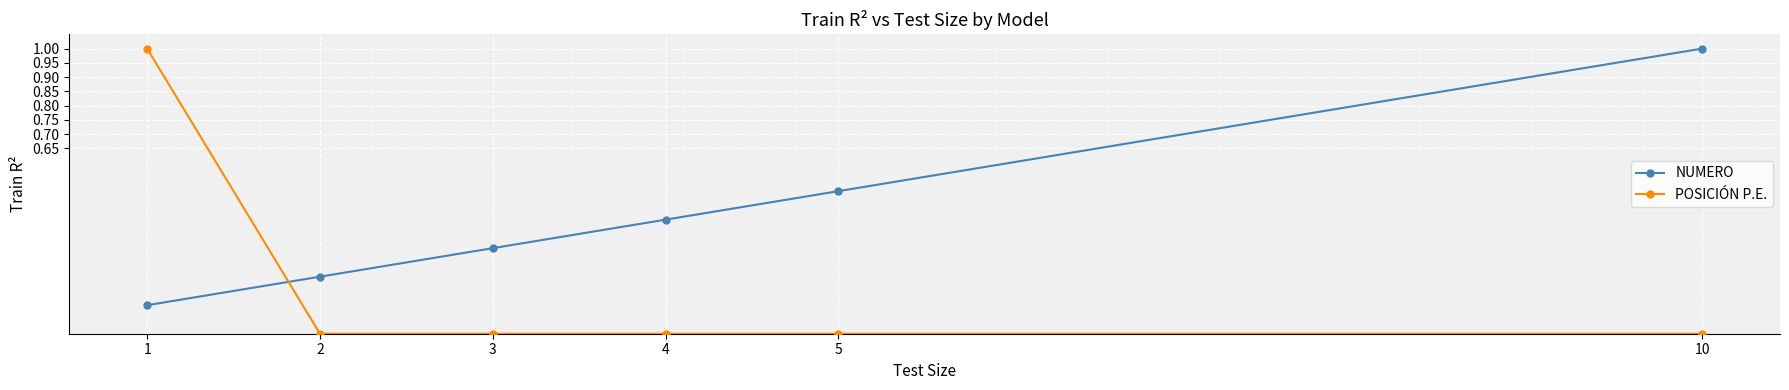

What is the difference between the maximum and minimum values in the POSICIÓN P.E. series?

1.0